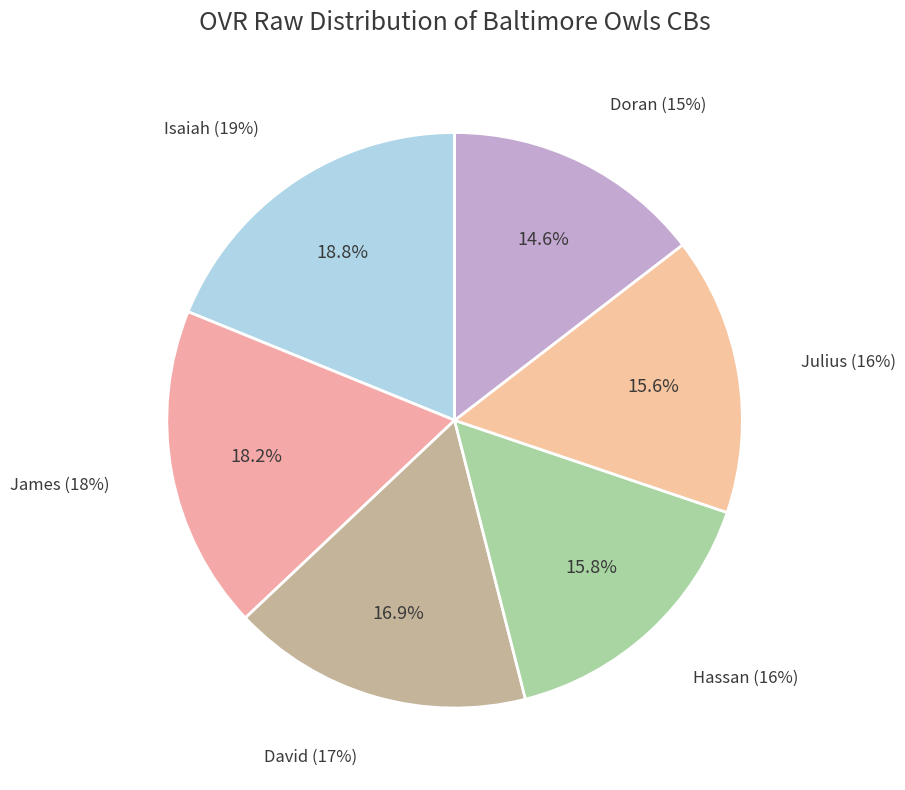

How many segments does this pie chart have?

6